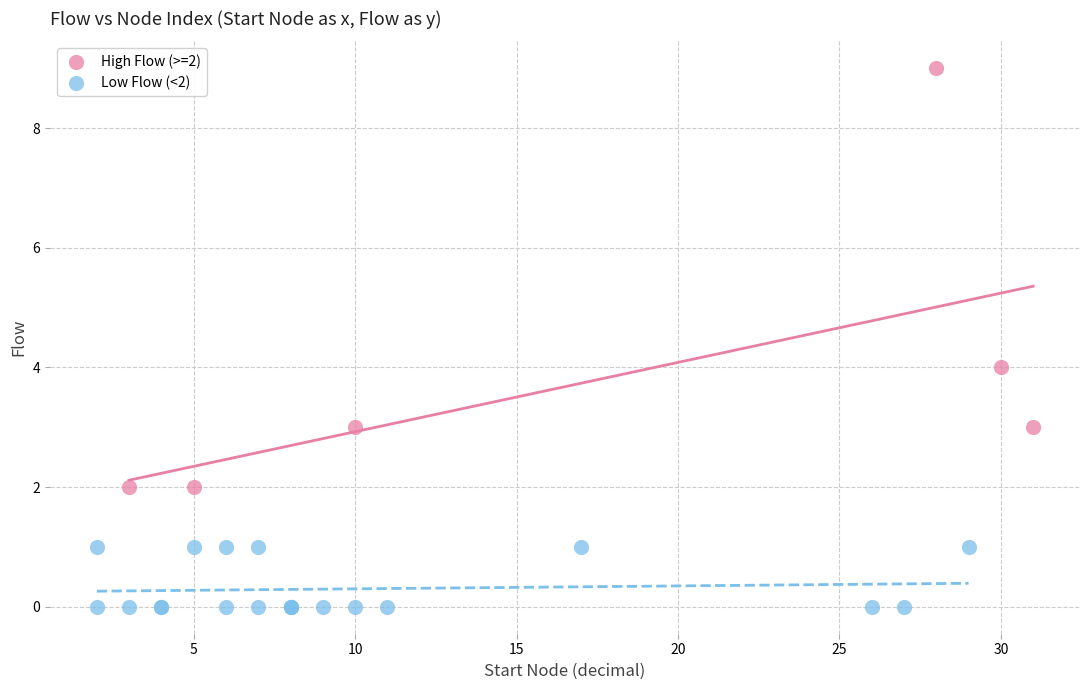

Which series reaches the minimum Y coordinate?

Low Flow (<2)